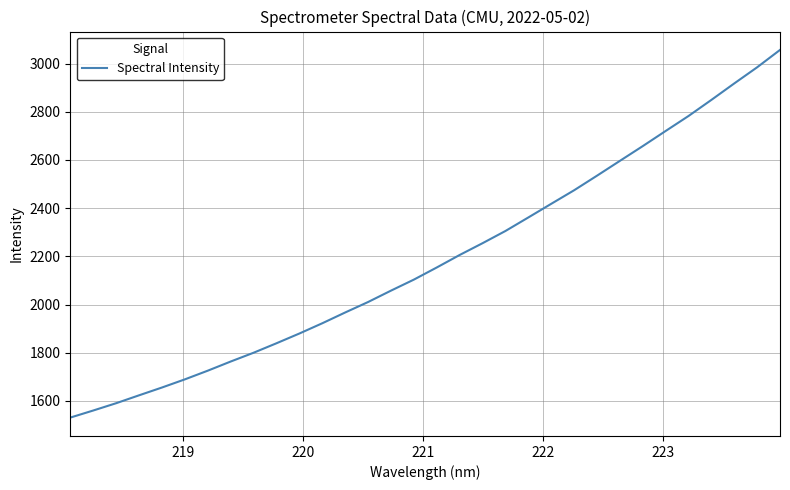

What is the minimum value shown in the chart?

1530.7